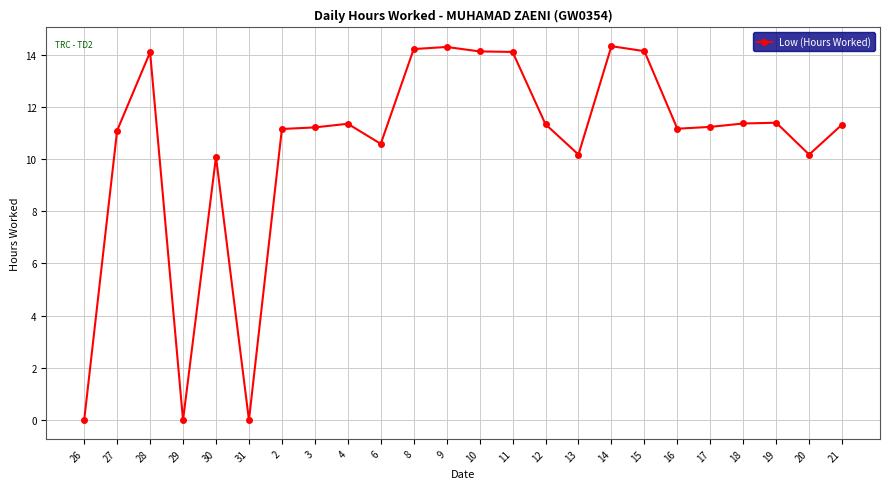

What is the change in value from 2 to 15?

+3.0